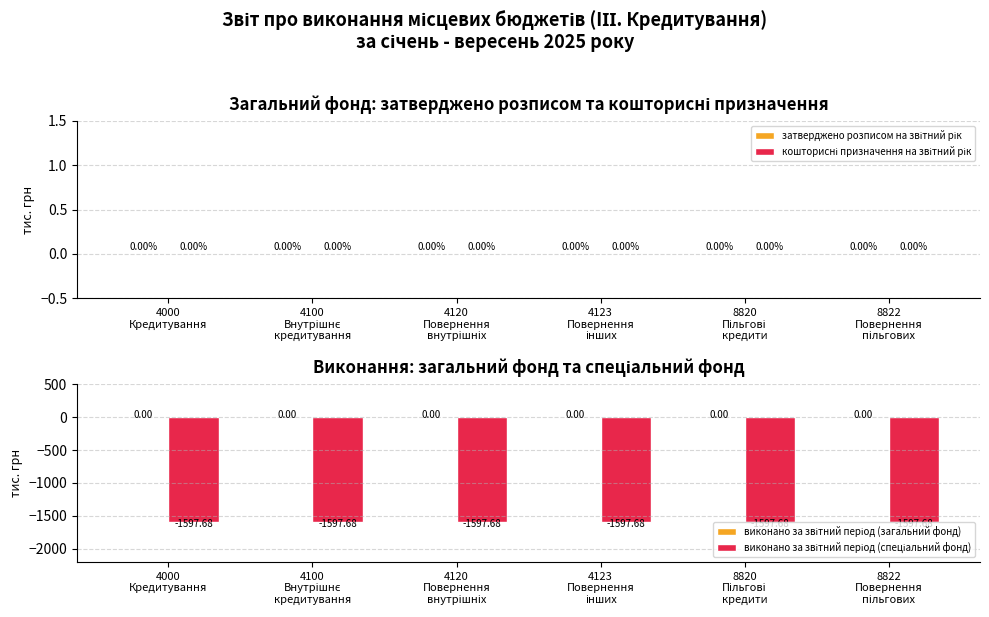

What is the total value across all series at 4100
Внутрішнє
кредитування?

-1597.7